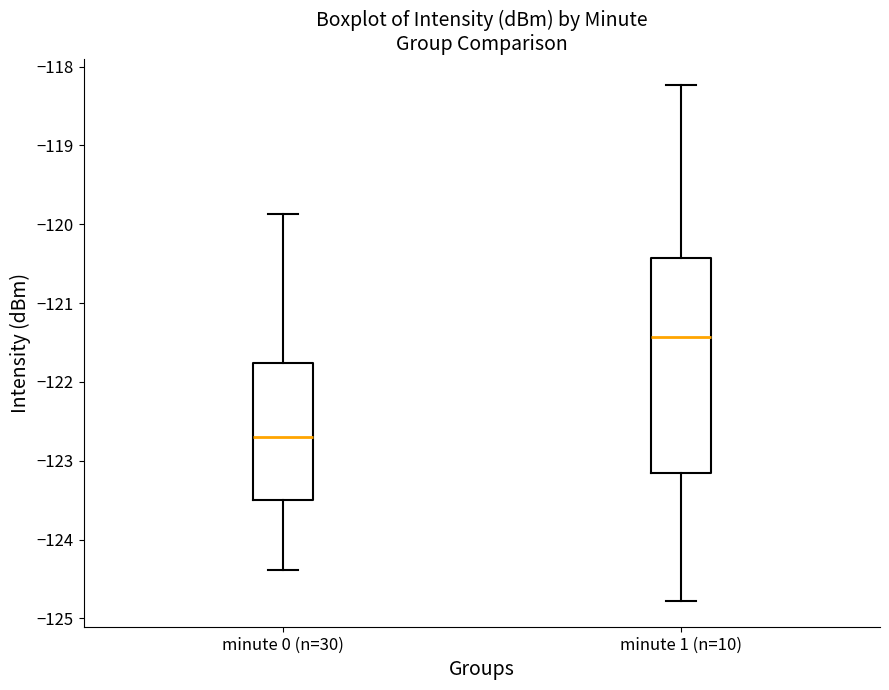

Comparing the boxes themselves (not the whiskers), which one is the tallest?

minute 1 (n=10)